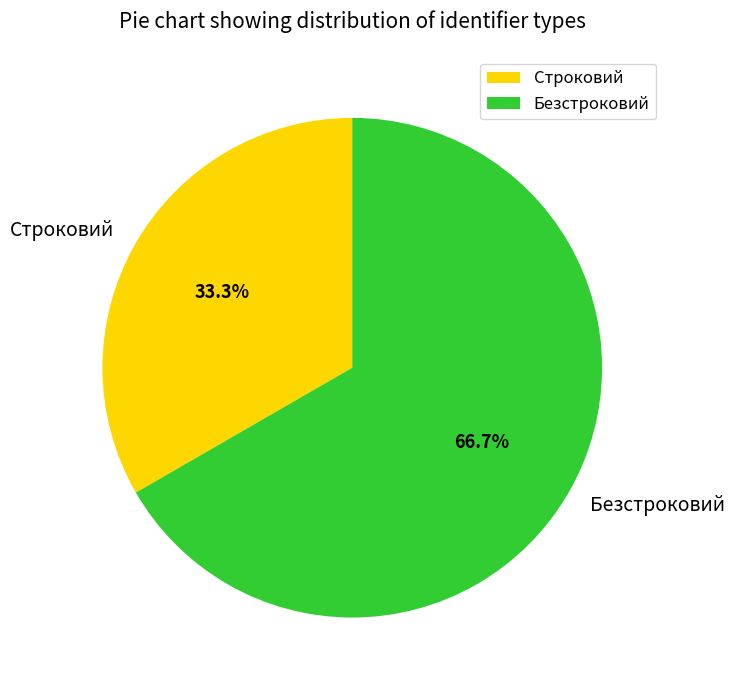

What is the ratio of the value at Безстроковий to the value at Строковий?

2.0